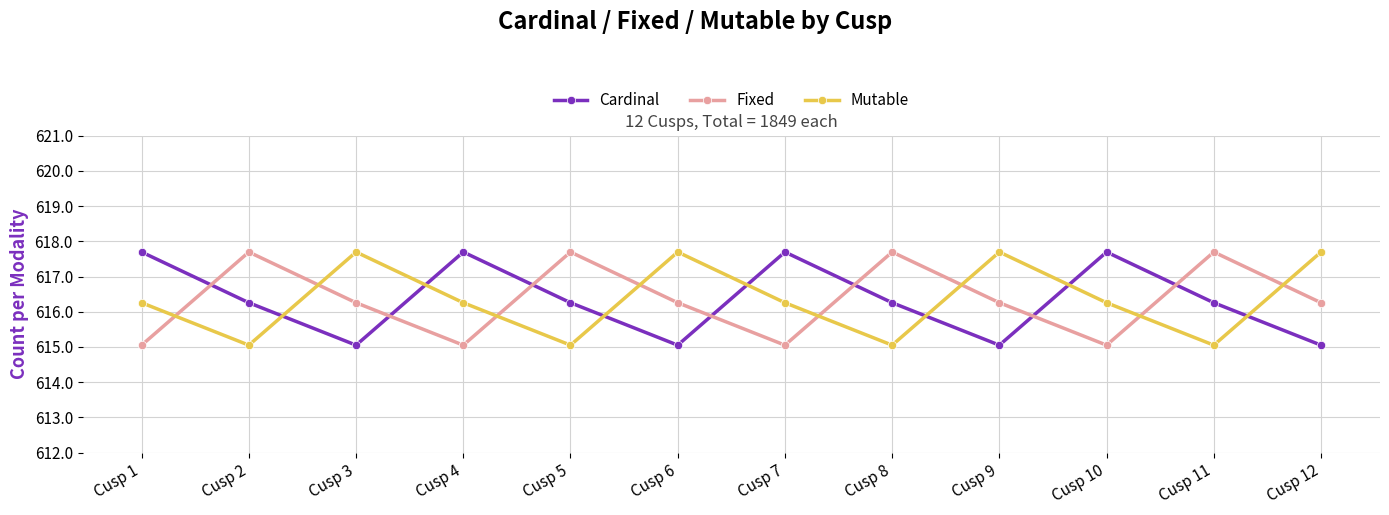

After their last crossing, which series has the higher values: Mutable or Fixed?

Mutable